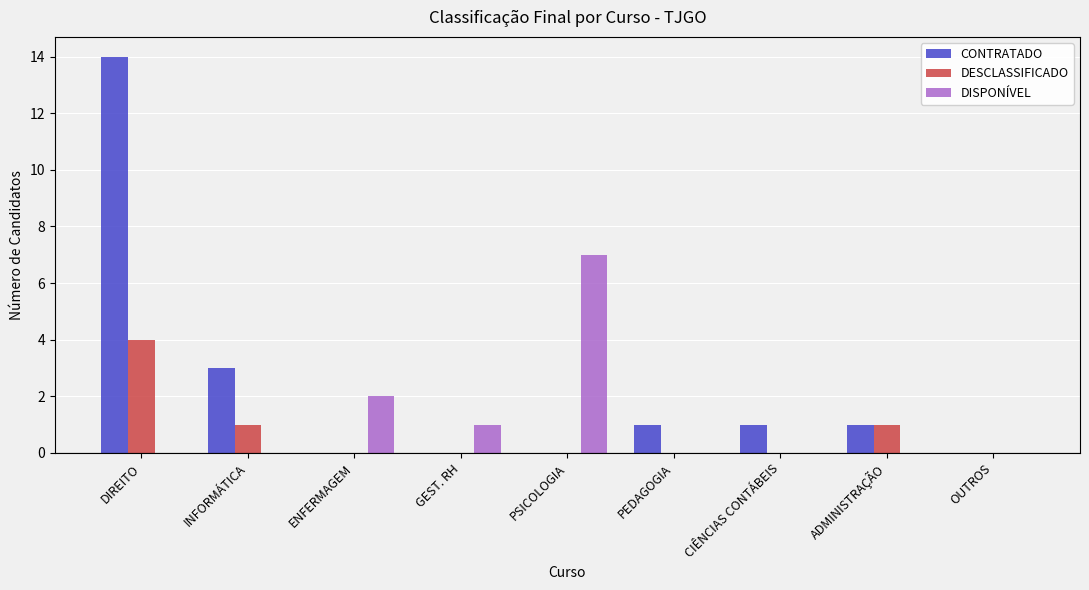

What is the sum of all DISPONÍVEL values?

10